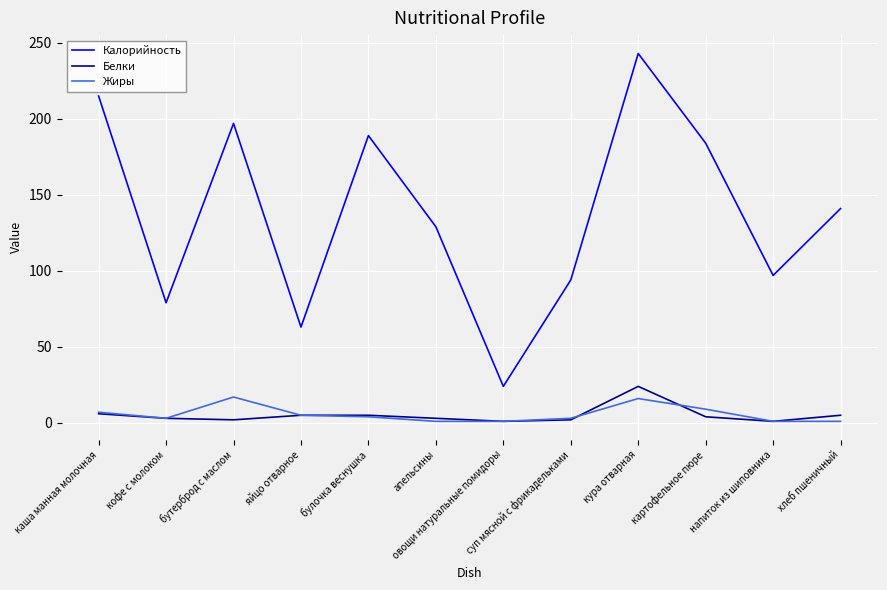

Which series has the largest total across all categories?

Калорийность